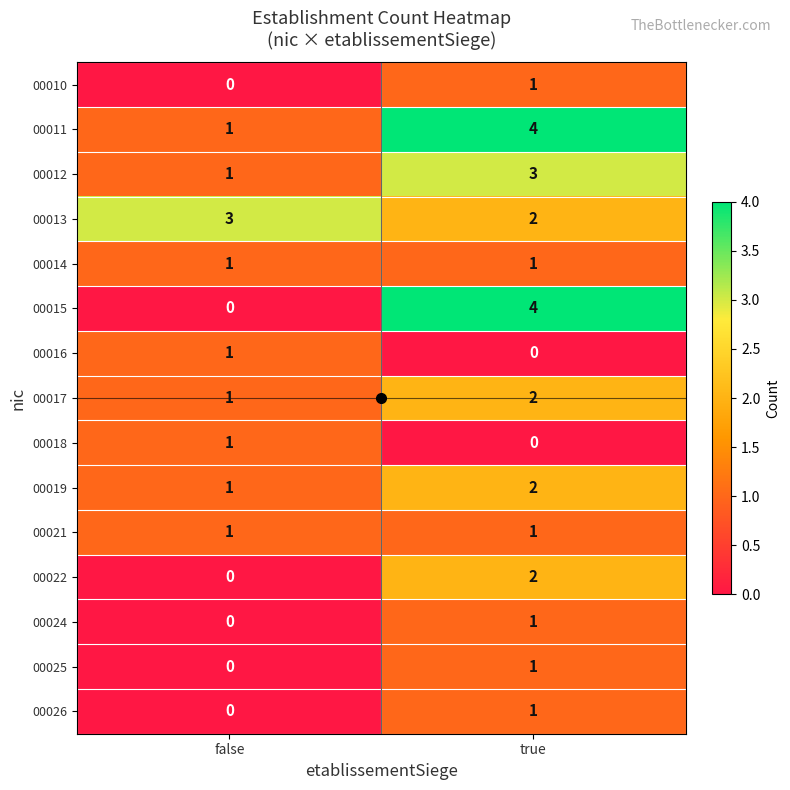

How many categories are shown in the chart?

2